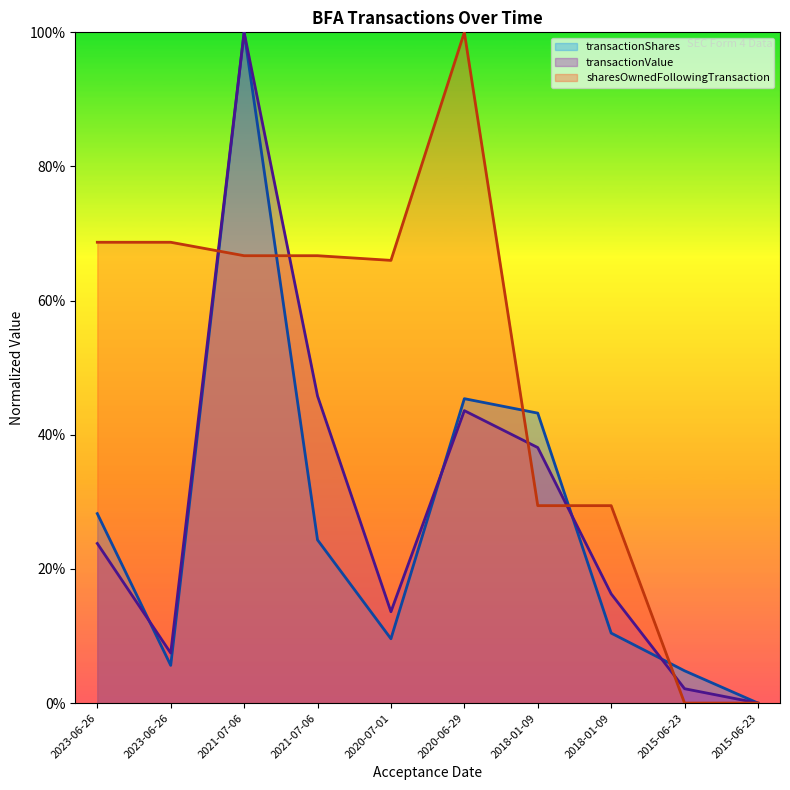

What is the total value across all series at 2021-07-06?

2.7